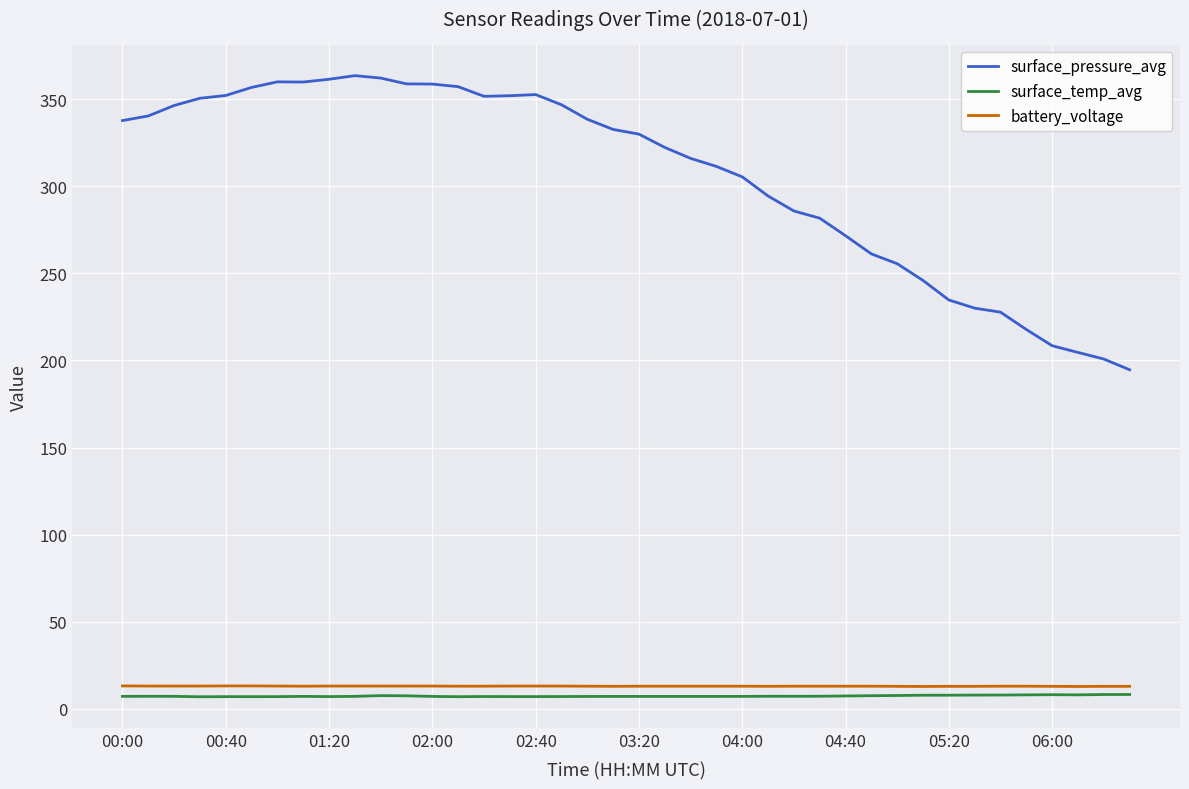

What is the average value of the surface_temp_avg series?

7.3